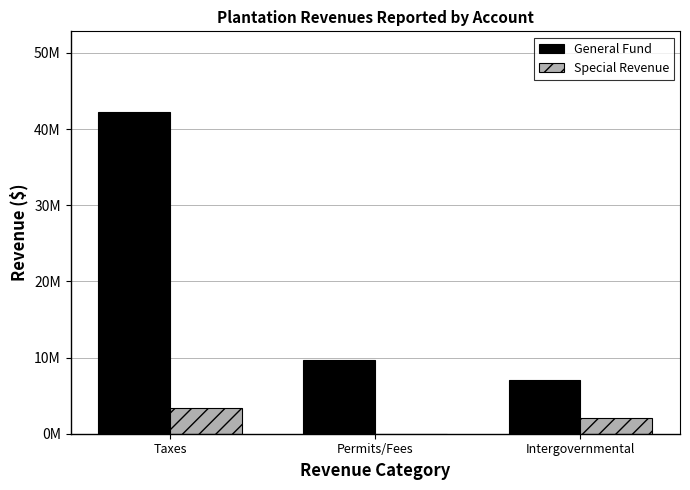

What is the greatest value displayed?

42264667